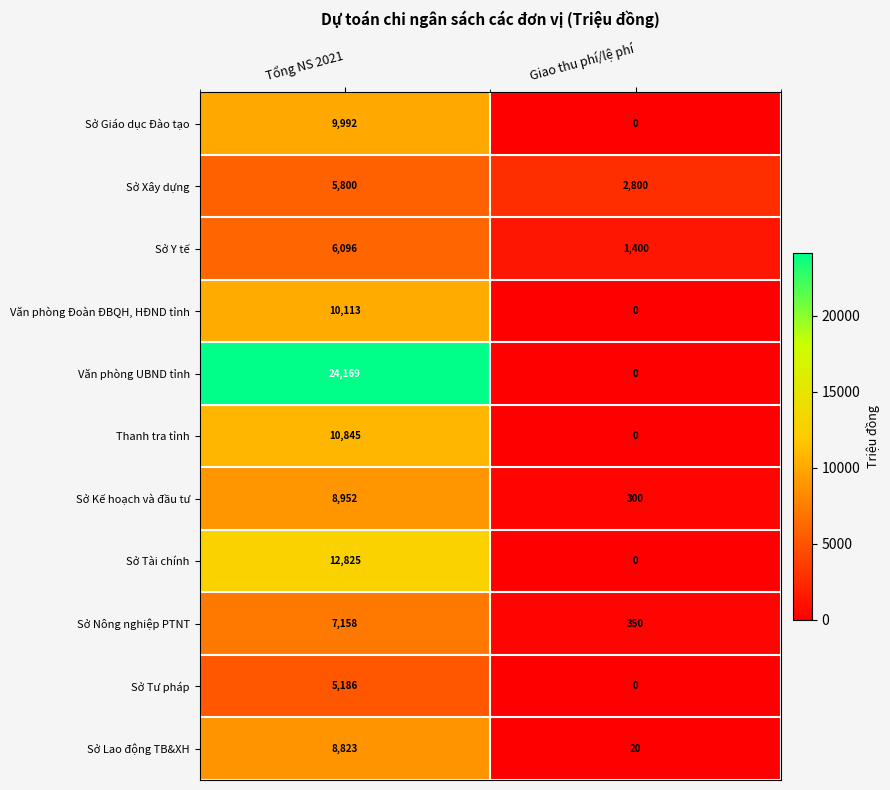

At how many categories does at least one series exceed 18295?

1